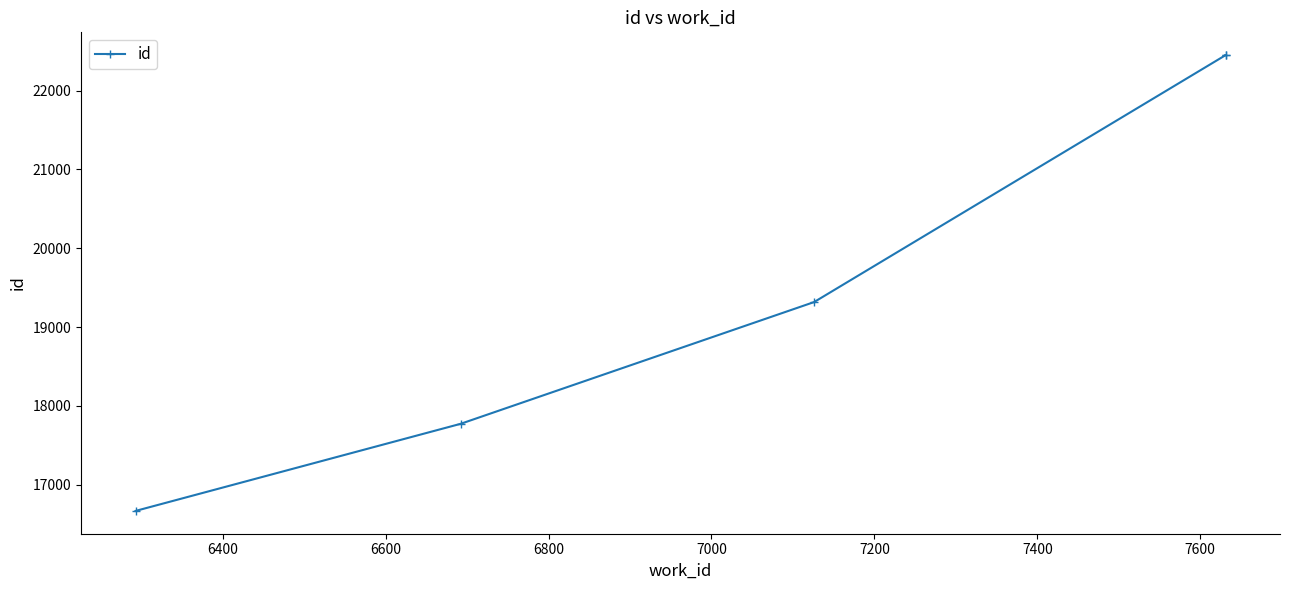

How many values are below 19317?

2